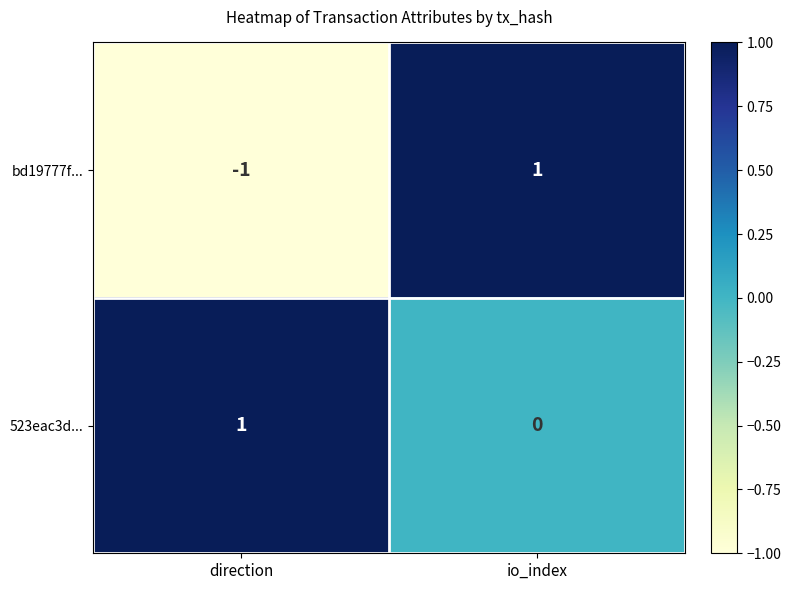

At which label is 523eac3d... closest to 0?

io_index